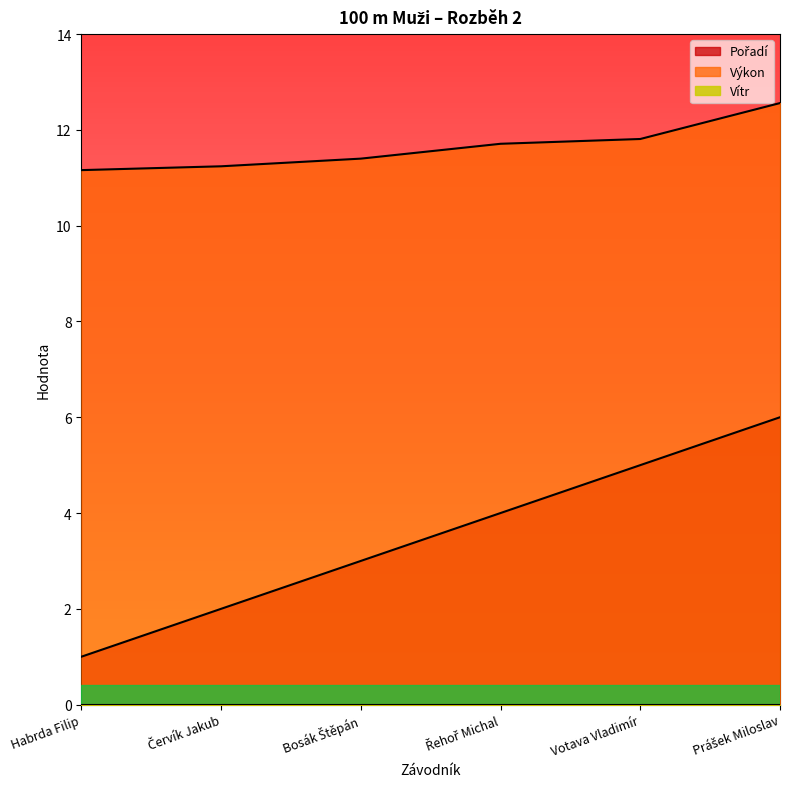

Reading left to right, extract all data points from this chart.

Pořadí: Habrda Filip=1.0	Červík Jakub=2.0	Bosák Štěpán=3.0	Řehoř Michal=4.0	Votava Vladimír=5.0	Prášek Miloslav=6.0
Výkon: Habrda Filip=11.2	Červík Jakub=11.2	Bosák Štěpán=11.4	Řehoř Michal=11.7	Votava Vladimír=11.8	Prášek Miloslav=12.6